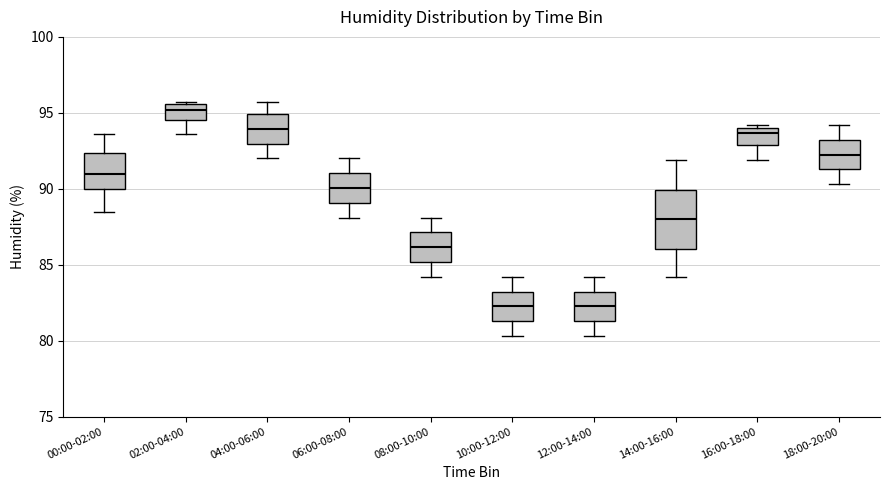

Which box has the highest median line?

02:00-04:00